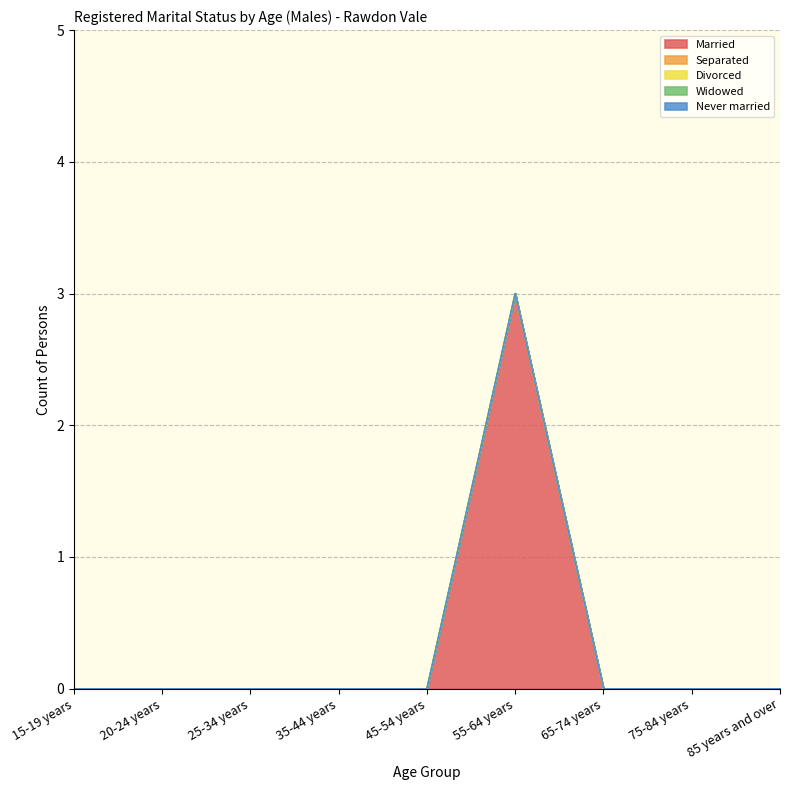

At 55-64 years, list the series in order from smallest to largest.

Separated, Divorced, Widowed, Never married, Married